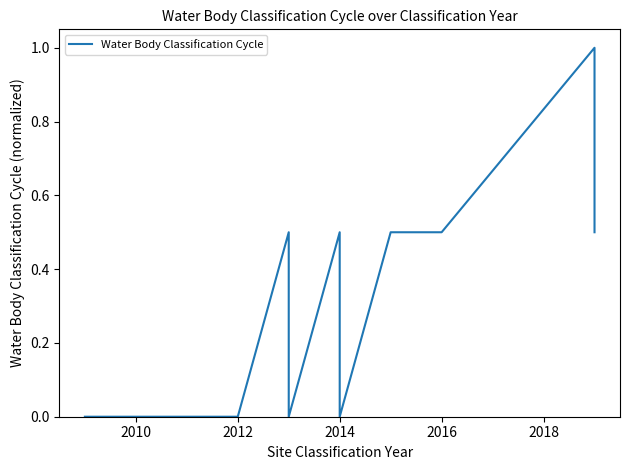

How many positive values are there?

8